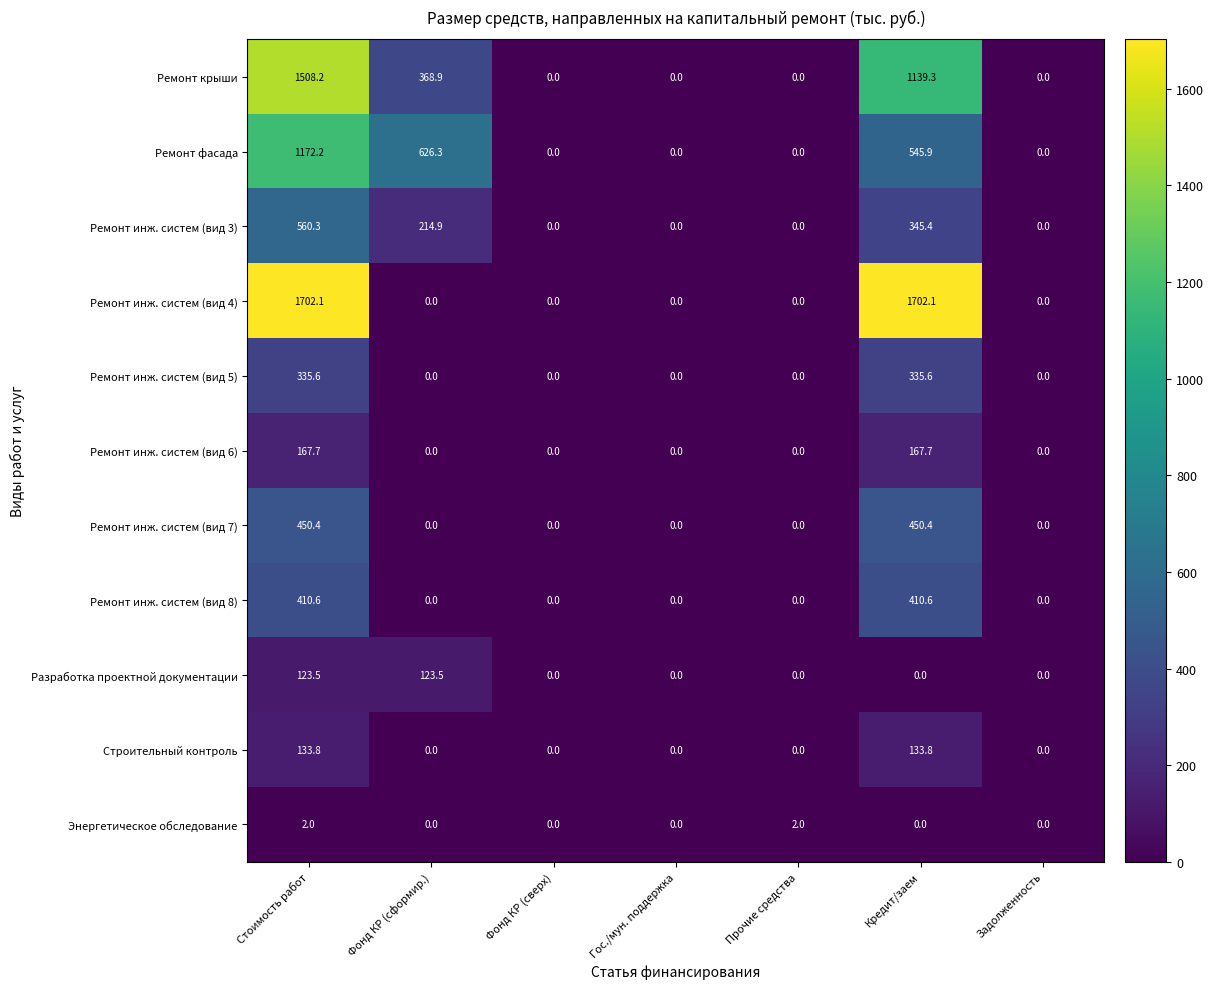

What is the sum of all Ремонт инж. систем (вид 4) values?

3404.2